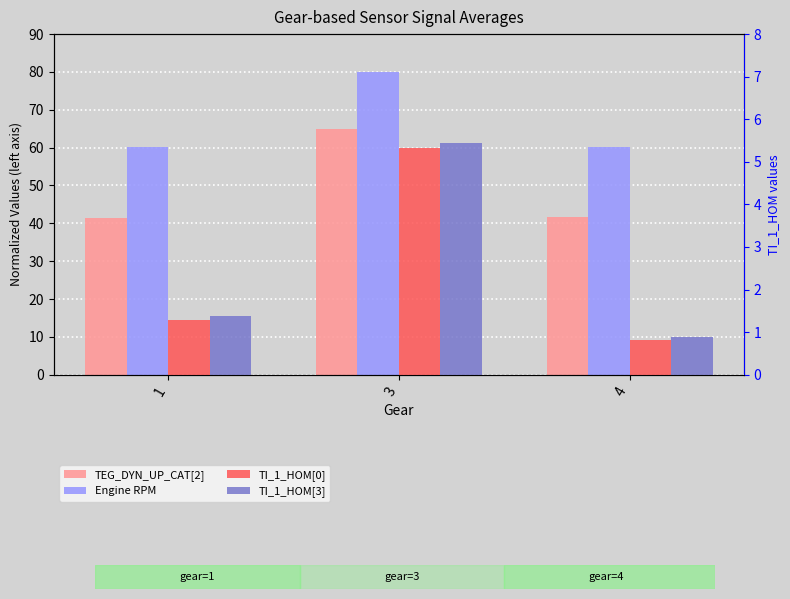

Which series changed the most between 3 and 4?

TEG_DYN_UP_CAT[2]